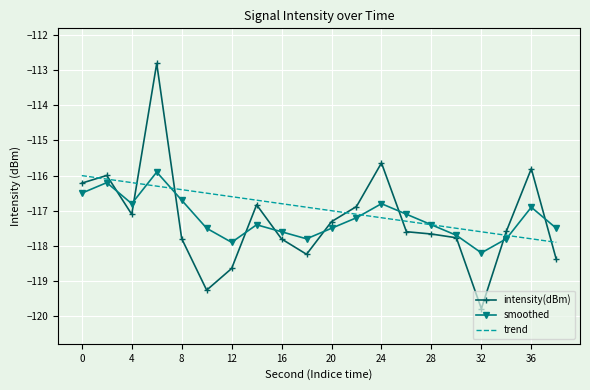

Which series has the widest spread of values?

intensity(dBm)